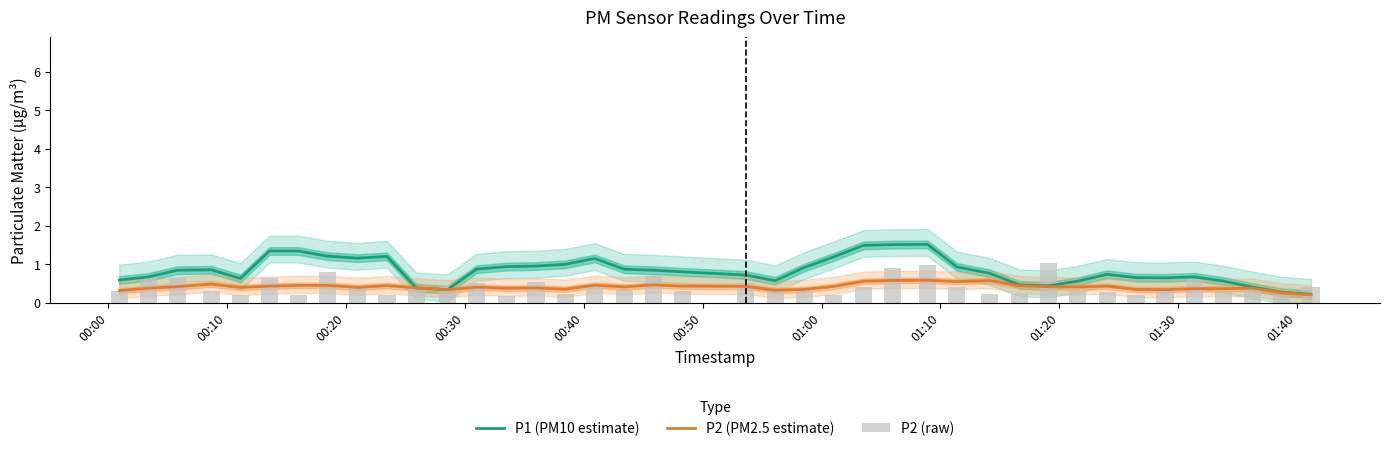

Count the number of data series in this chart.

3